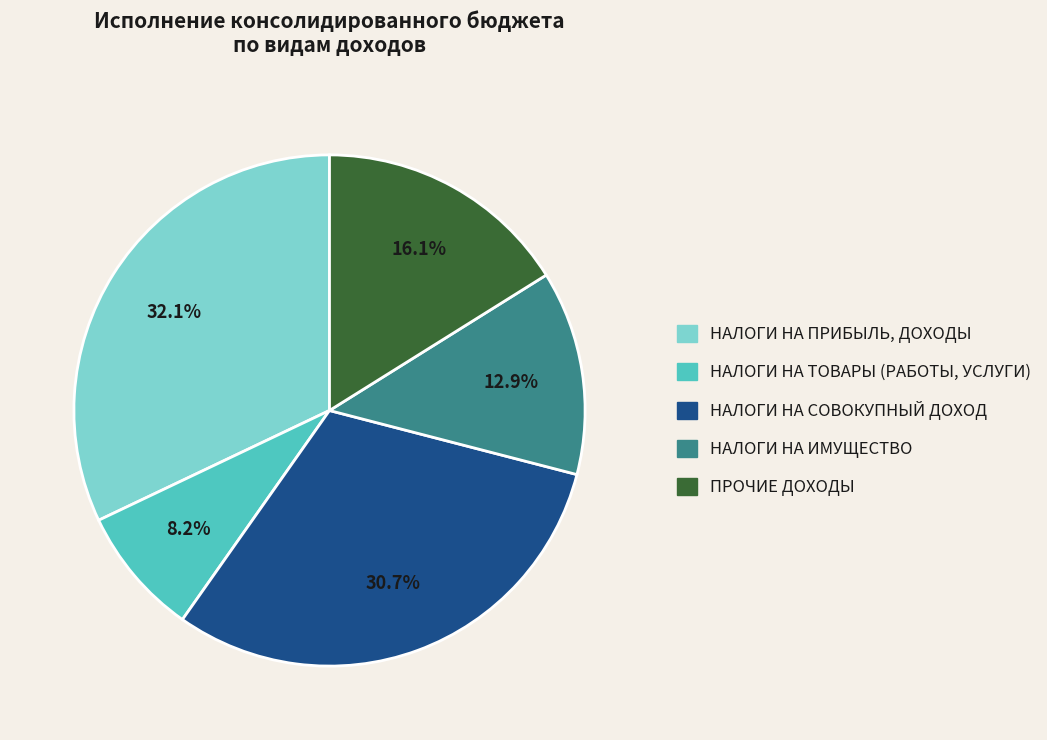

True or false: НАЛОГИ НА СОВОКУПНЫЙ ДОХОД accounts for 37% of the total.

False